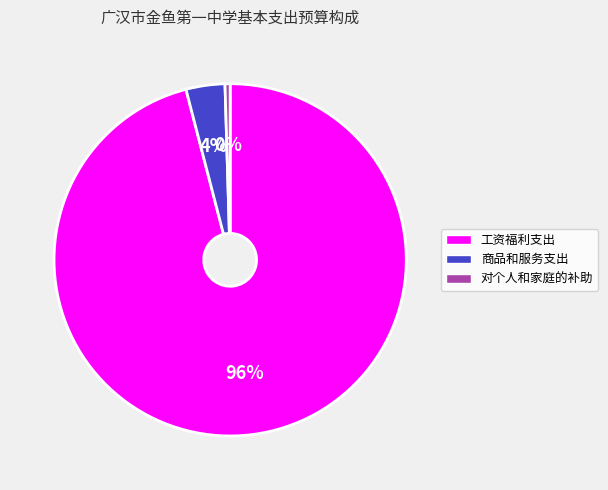

Approximately how many times larger is the value at 商品和服务支出 compared to 对个人和家庭的补助?

7.6